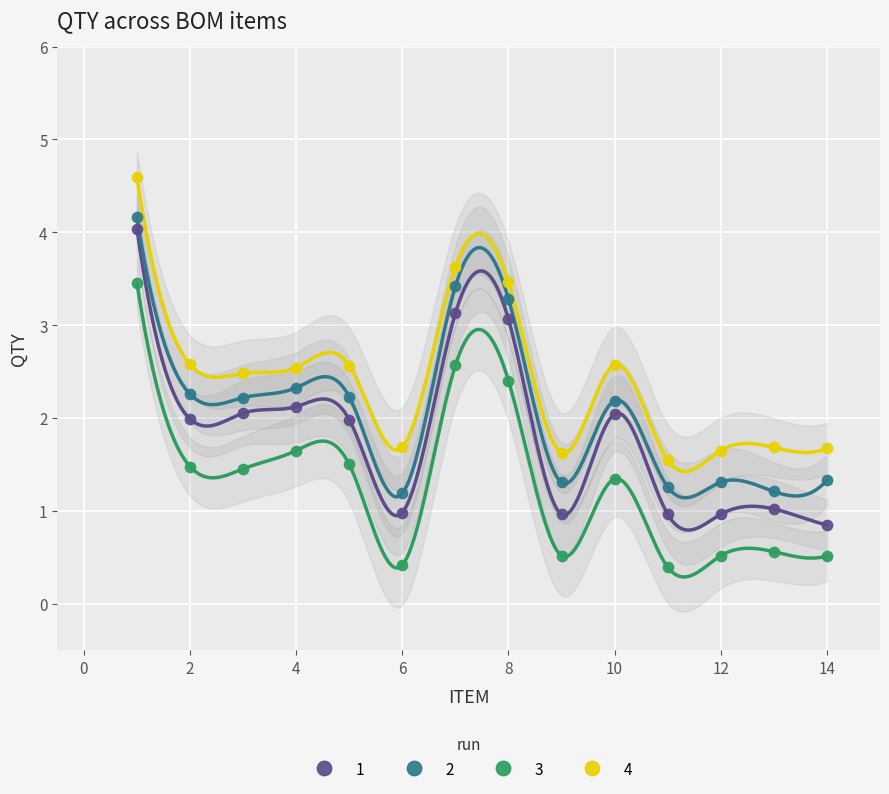

Across all data points, what is the range of Y values (max minus min)?

4.2